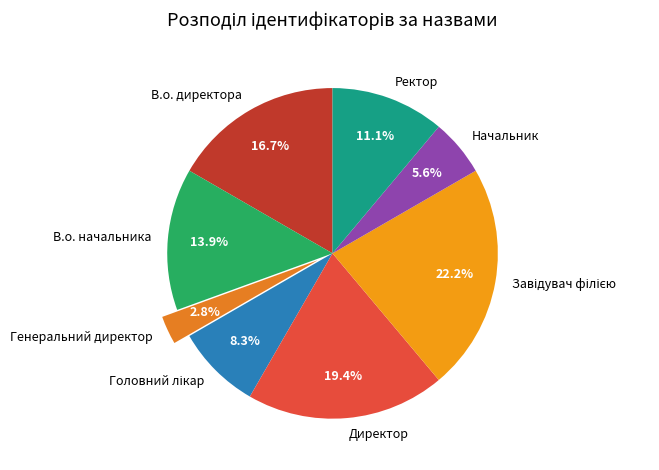

The В.о. директора slice represents 25% of the pie. True or false?

False